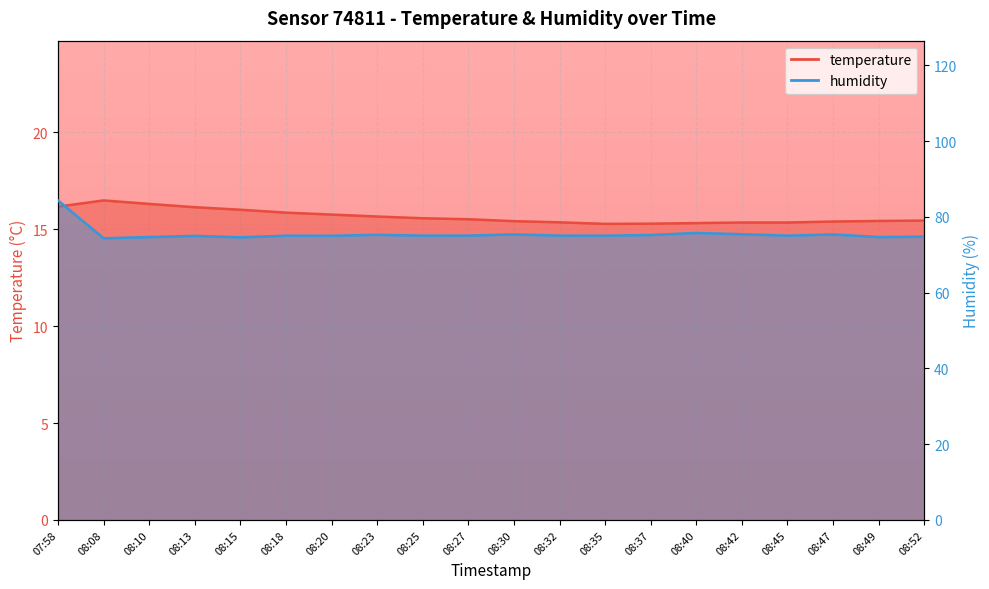

Rank the series at 08:08 from highest to lowest value.

humidity, temperature